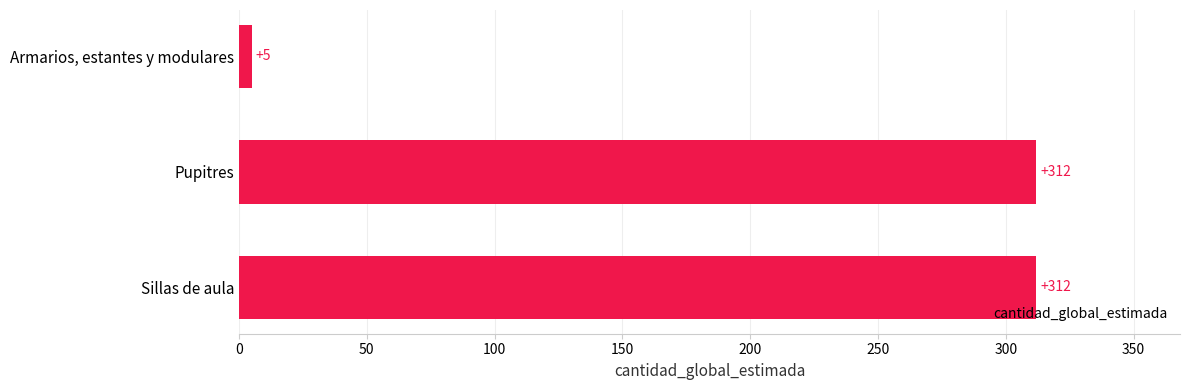

What is the maximum value shown in the chart?

312